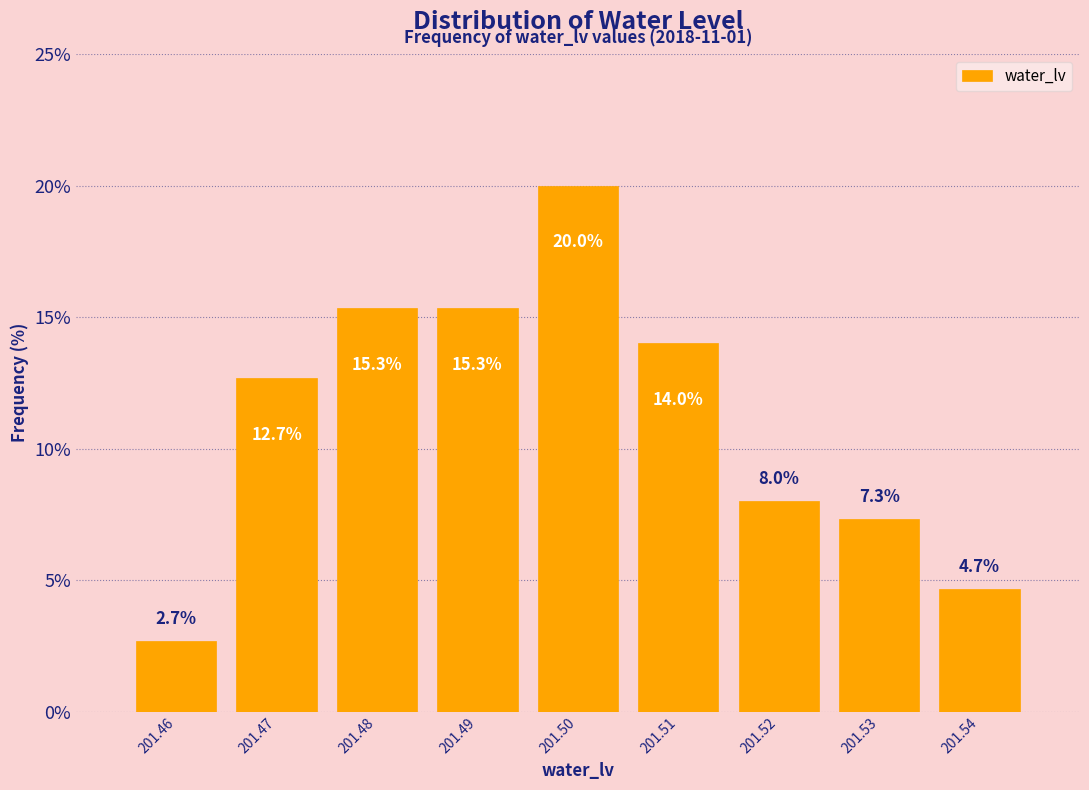

Over which range of the x-axis is the bar tallest?

201.495 to 201.505